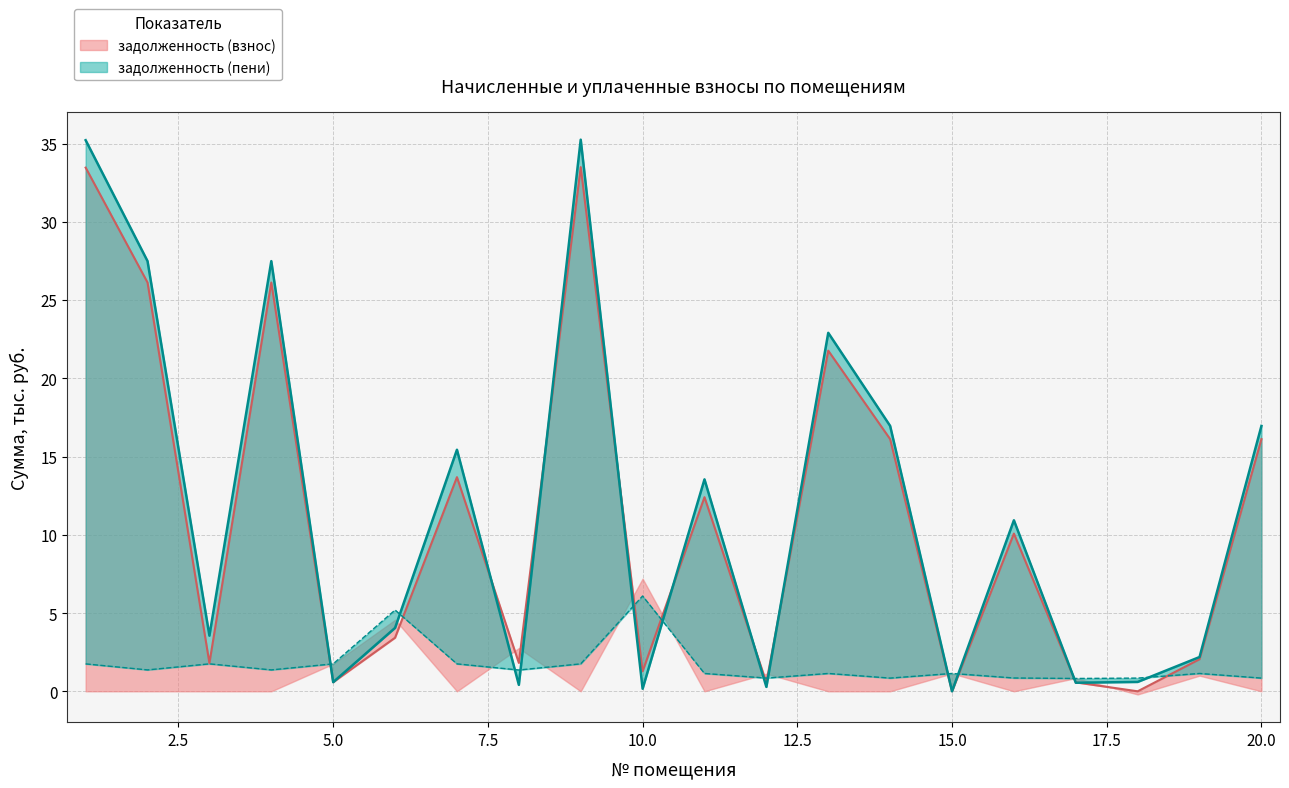

What is the spread (max minus min) of values at 2?

26.1